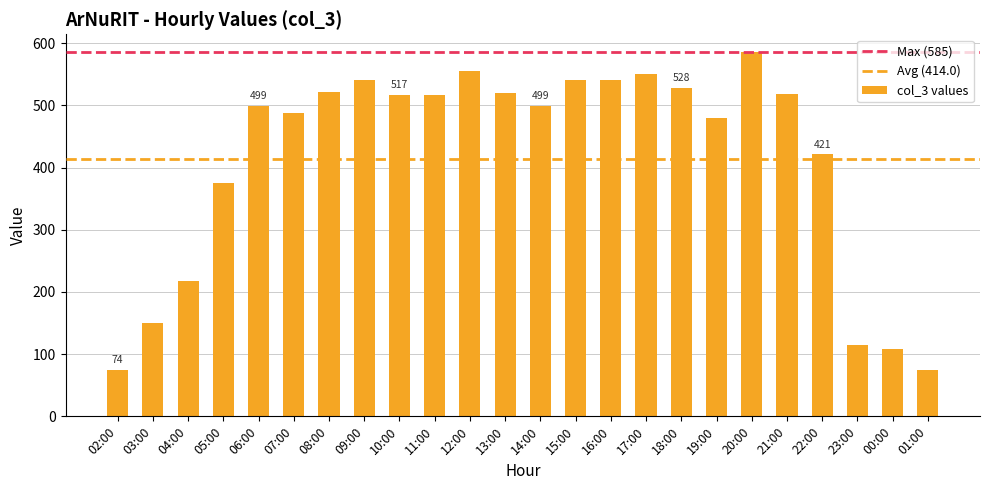

Does the chart contain any negative values?

No